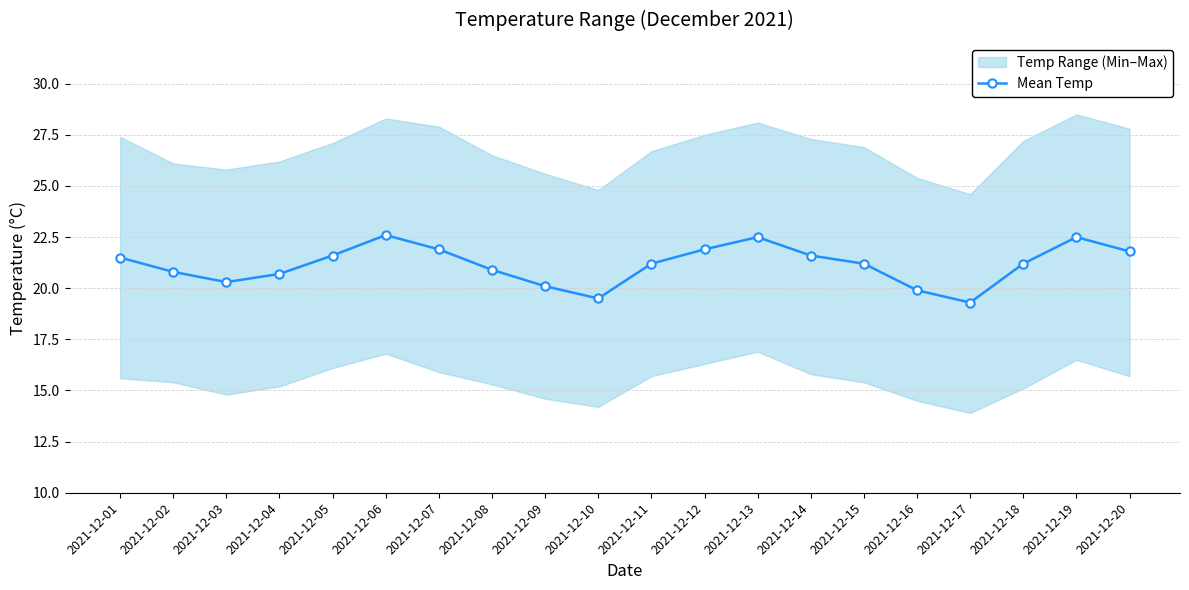

List the labels in order of value, largest first.

2021-12-06, 2021-12-13, 2021-12-19, 2021-12-07, 2021-12-12, 2021-12-20, 2021-12-05, 2021-12-14, 2021-12-01, 2021-12-11, 2021-12-15, 2021-12-18, 2021-12-08, 2021-12-02, 2021-12-04, 2021-12-03, 2021-12-09, 2021-12-16, 2021-12-10, 2021-12-17